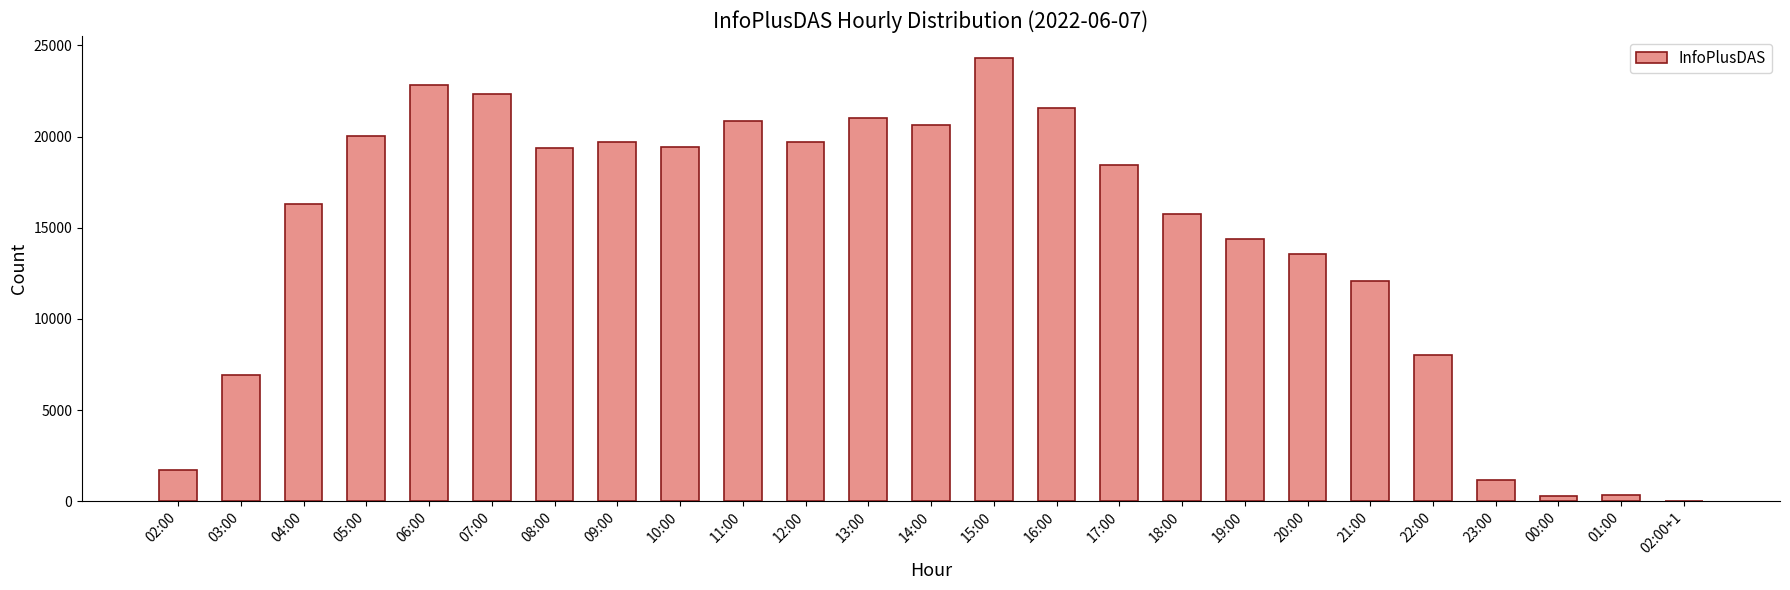

True or false: the data shows 22341 at 07:00.

True